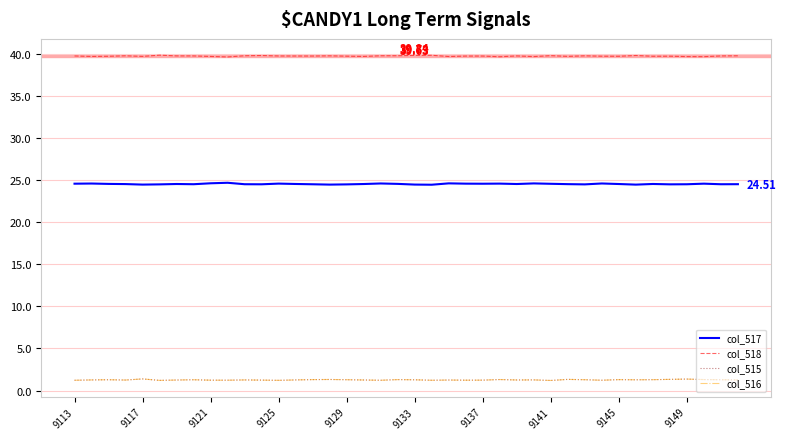

True or false: col_516 and col_517 cross at least once.

False